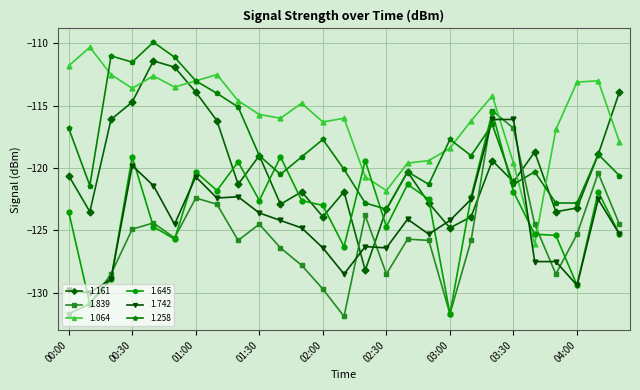

How many categories are shown in the chart?

27